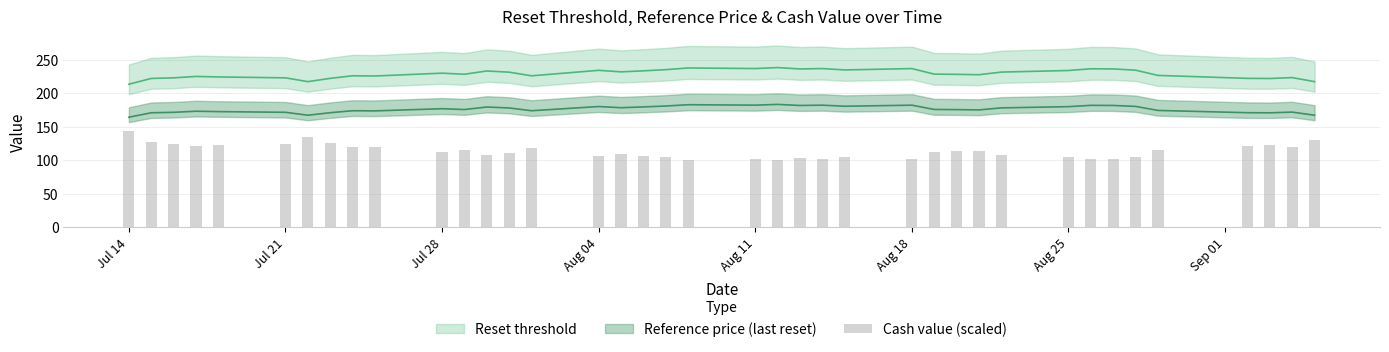

What is the difference between the maximum and minimum values?

44.0